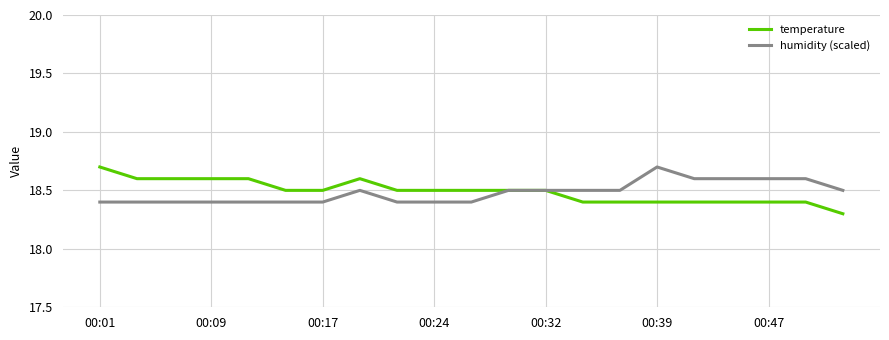

What is the greatest value displayed?

18.7